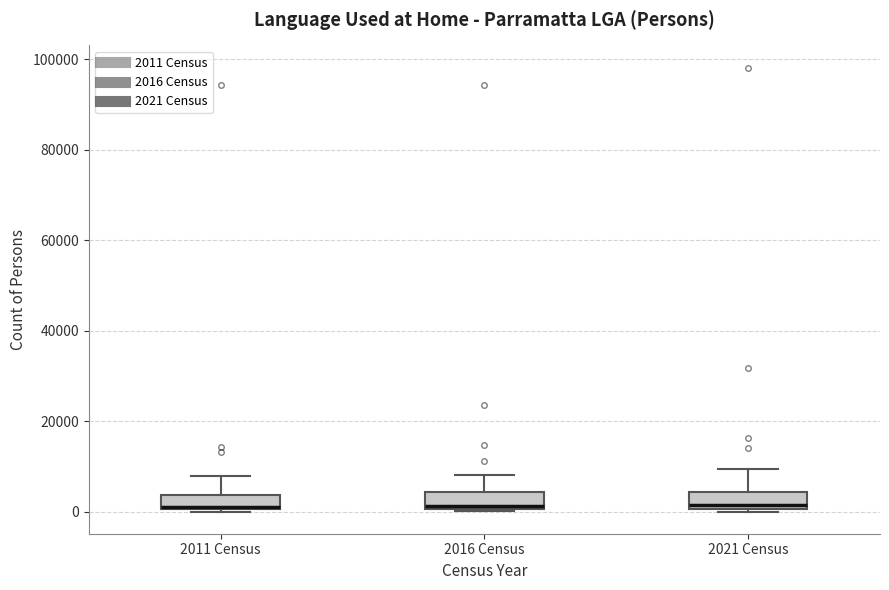

Reading left to right, transcribe this box plot: for each box, give where its median line is, the range the box spans, and where its two whiskers end, as read against the y-axis. The values are not printed on the chart, so give them approximately, as read against the axis.

2011 Census: median 2000, box 0 to 4000, whiskers 0 to 8000
2016 Census: median 2000, box 0 to 4000, whiskers 0 to 8000
2021 Census: median 2000, box 0 to 4000, whiskers 0 to 10000